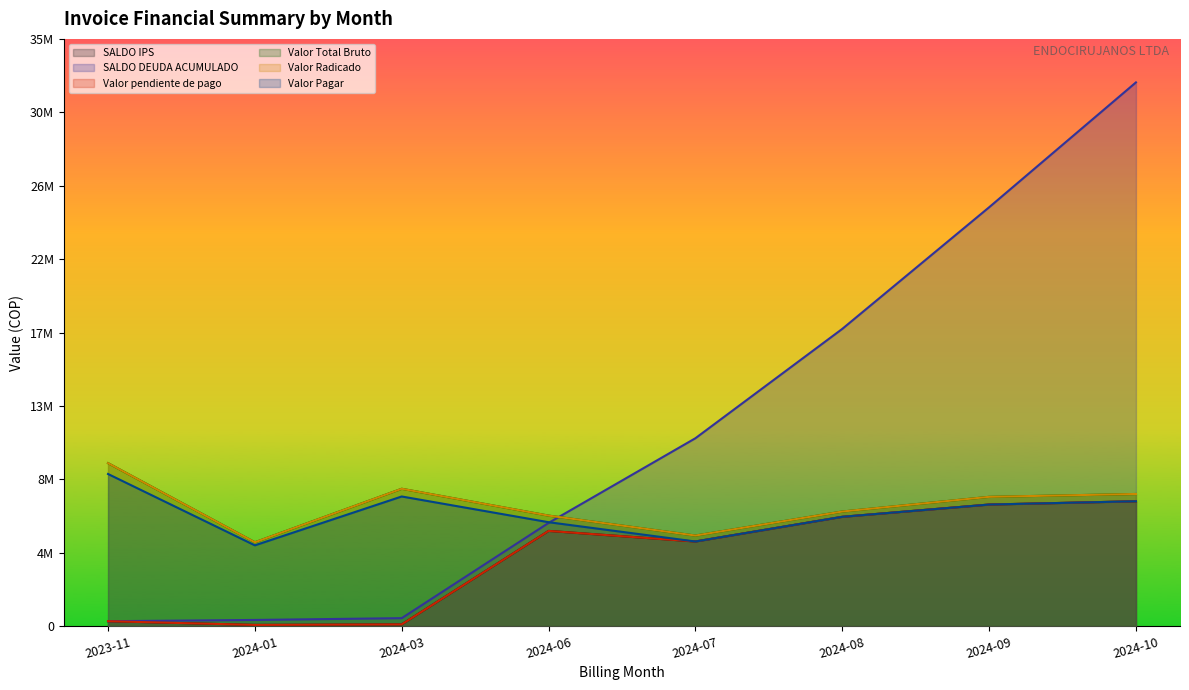

What is the label of the 6th point from the left?

2024-08